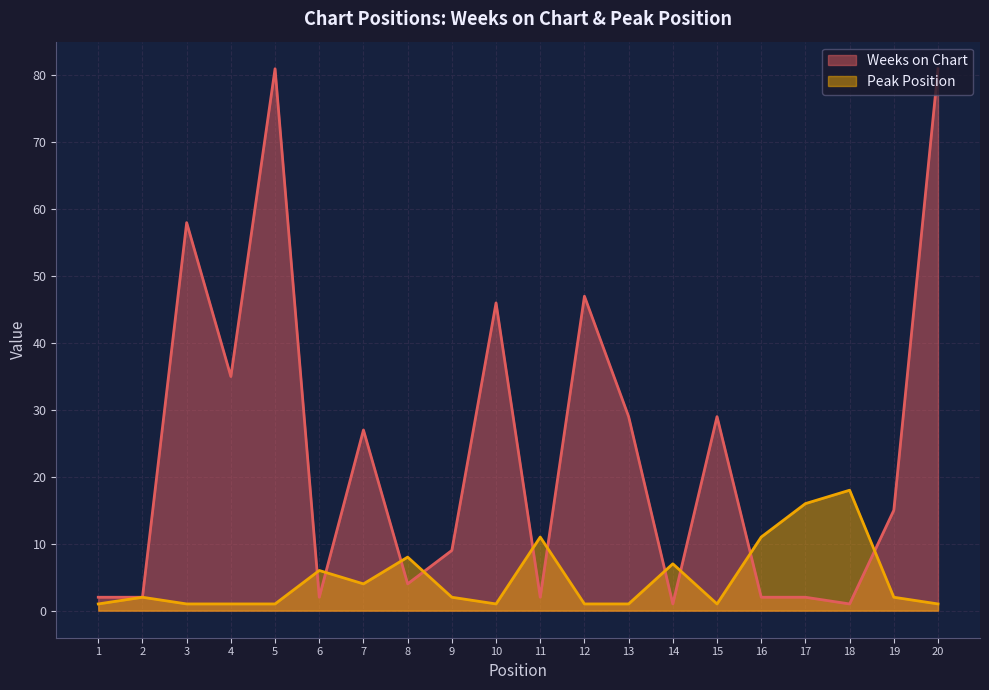

What is the value of the Weeks on Chart point at the 10th from the left?

46